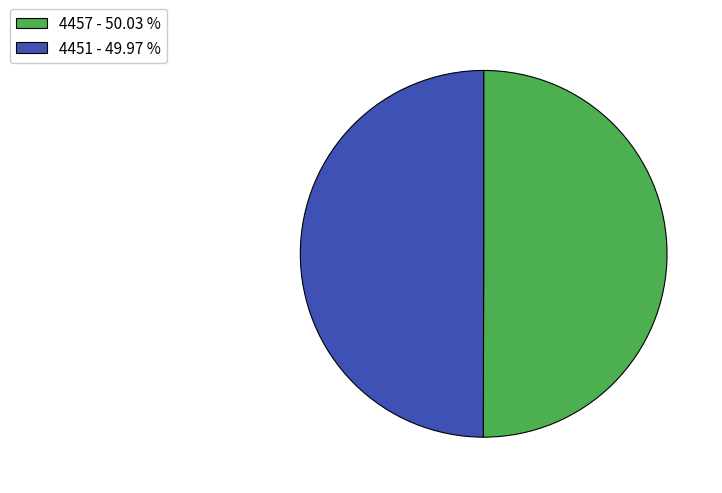

Count the number of slices in the pie.

2